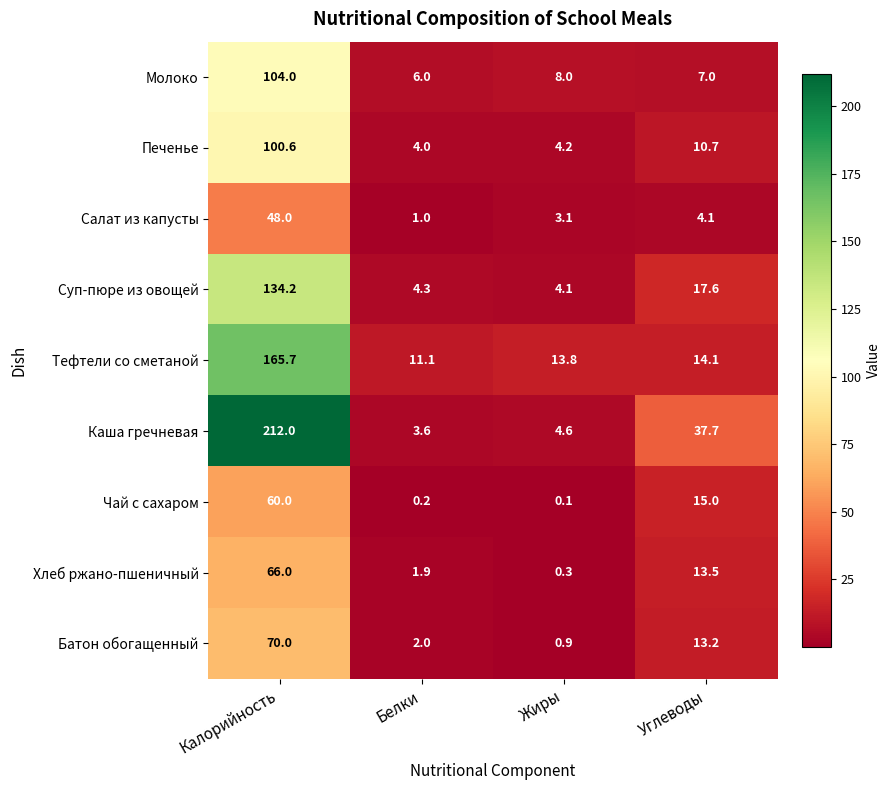

Which category has the highest value across all series?

Калорийность